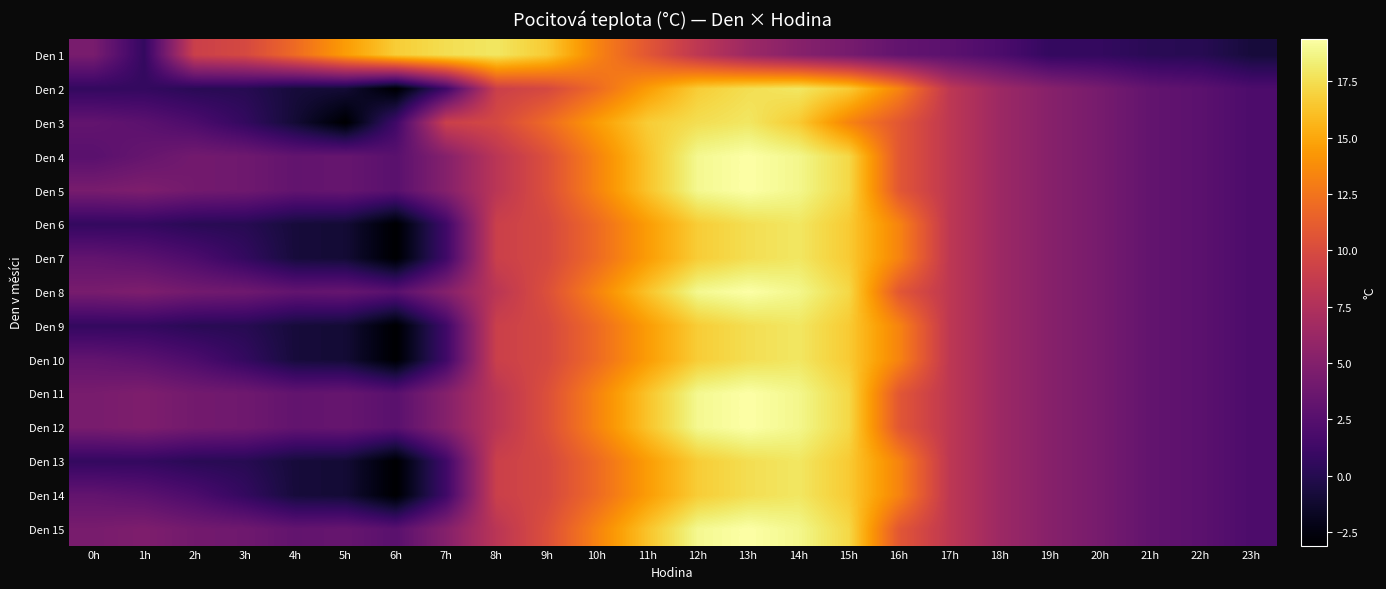

At 14h, list the series in order from smallest to largest.

Den 1, Den 3, Den 2, Den 6, Den 7, Den 9, Den 10, Den 13, Den 14, Den 4, Den 5, Den 8, Den 11, Den 12, Den 15